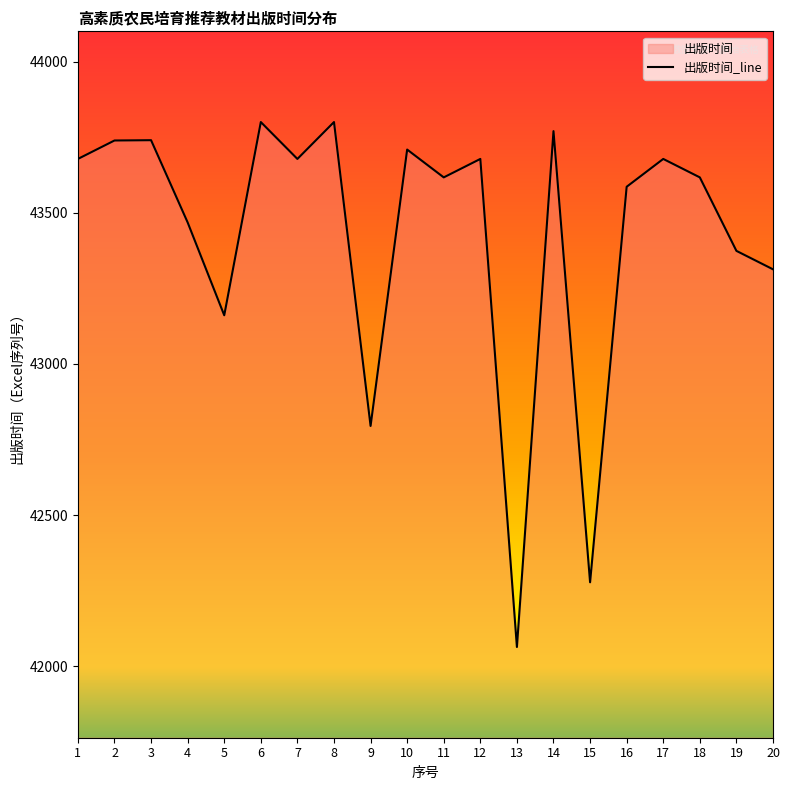

Rank the categories by value from lowest to highest.

13, 15, 9, 5, 20, 19, 4, 16, 11, 18, 1, 7, 12, 17, 10, 2, 3, 14, 6, 8